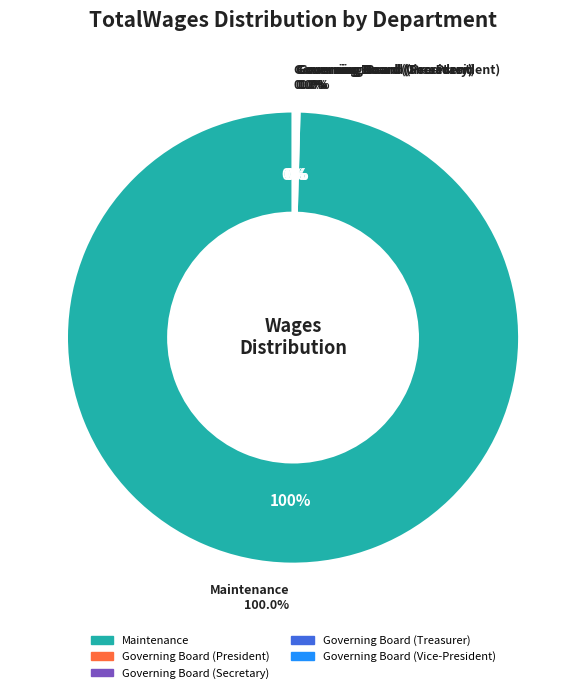

Do Maintenance and Governing Board (Secretary) together represent more than half of the pie?

Yes